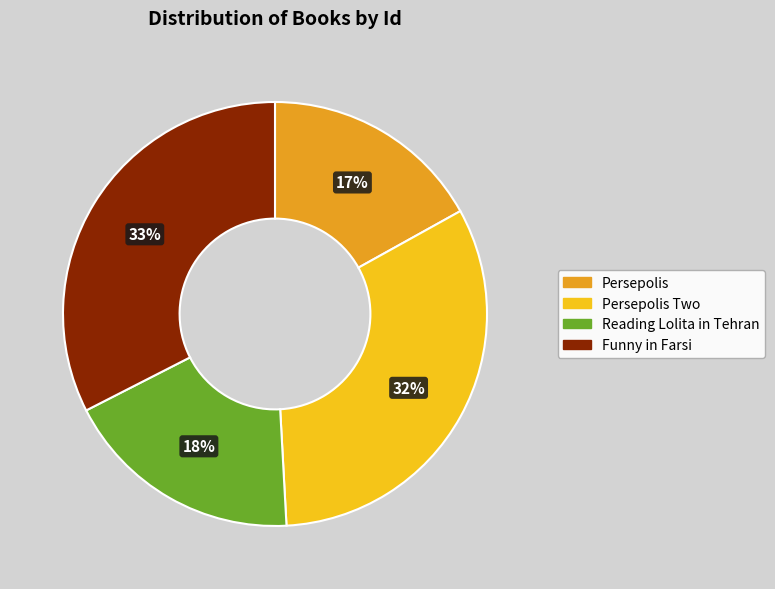

Count the number of slices in the pie.

4